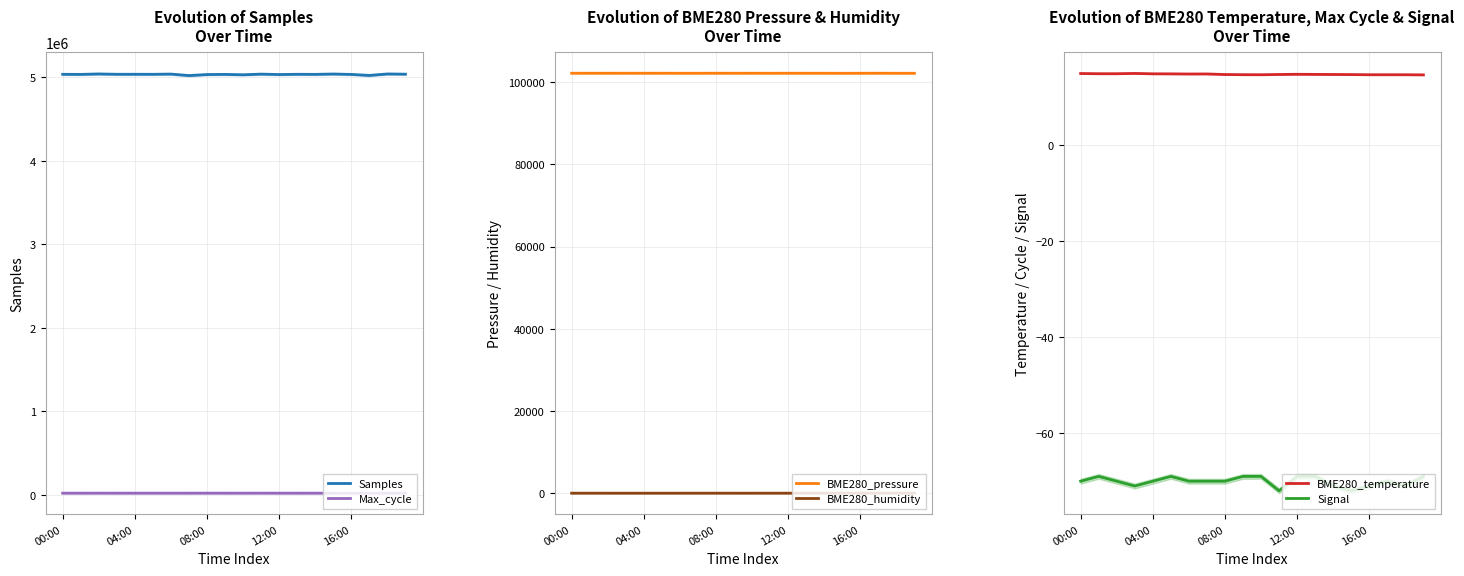

What is the lowest value of the Samples series?

5023125